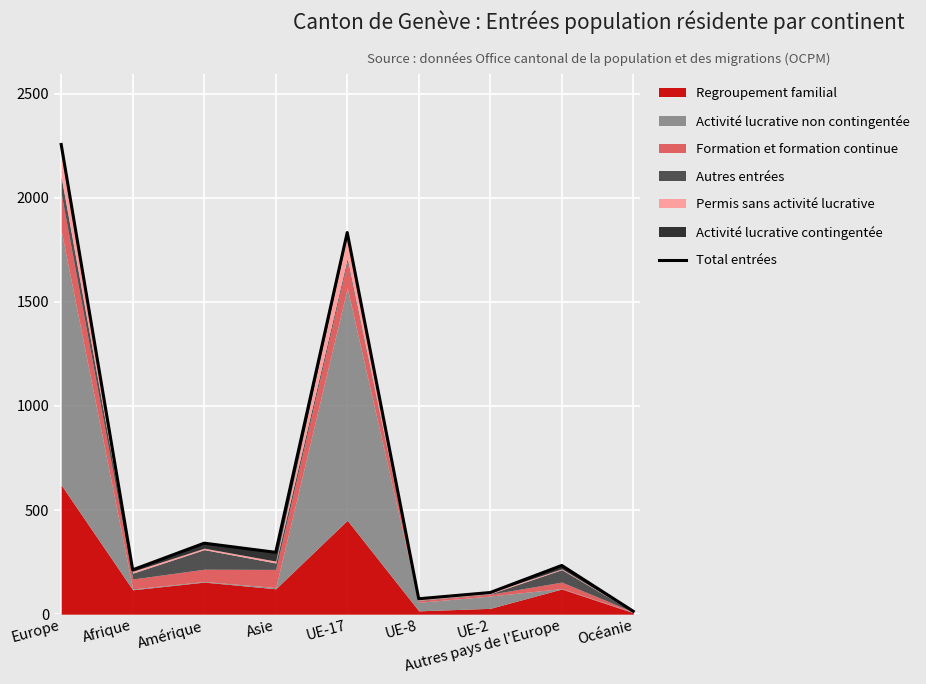

True or false: the data shows 1113 at UE-17.

False